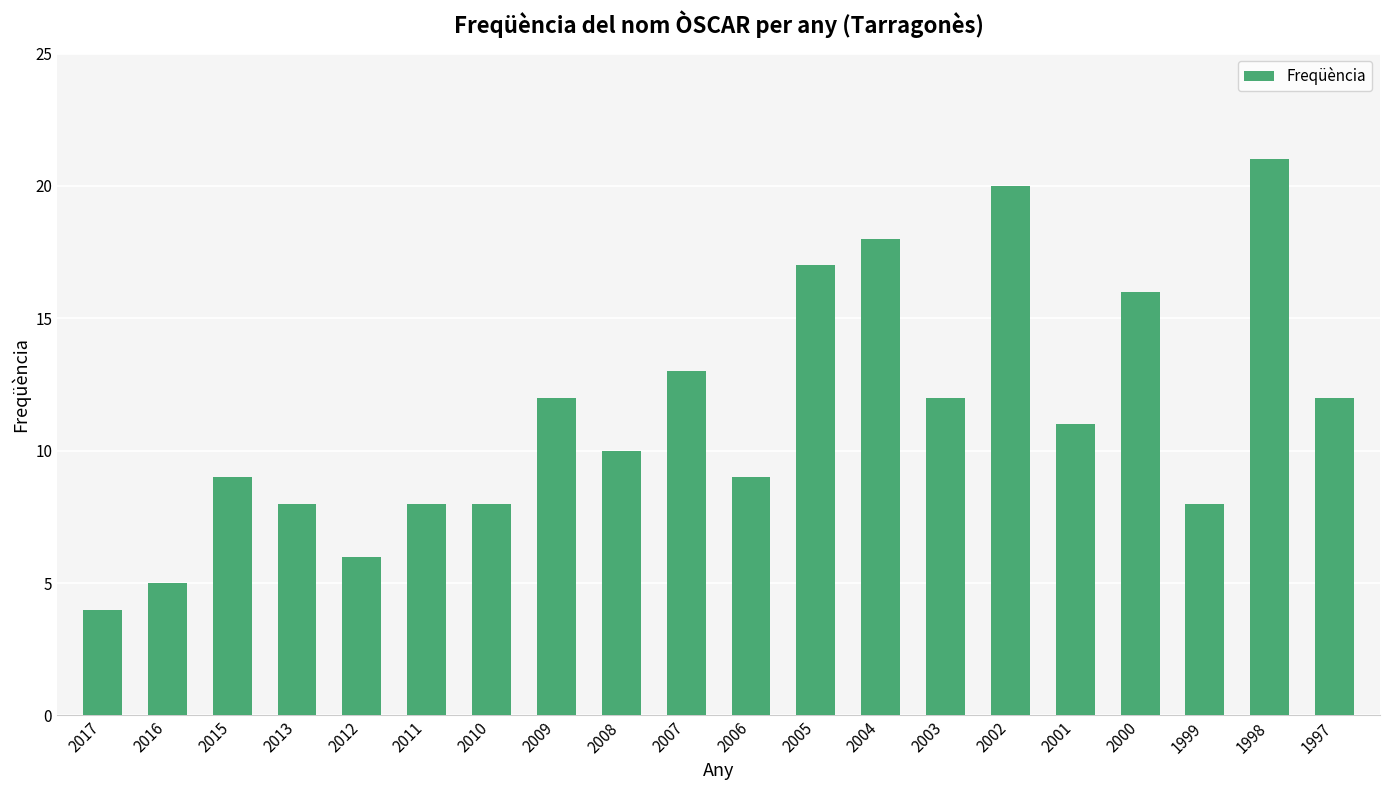

What is the approximate value at 2004, to the nearest 10?

20